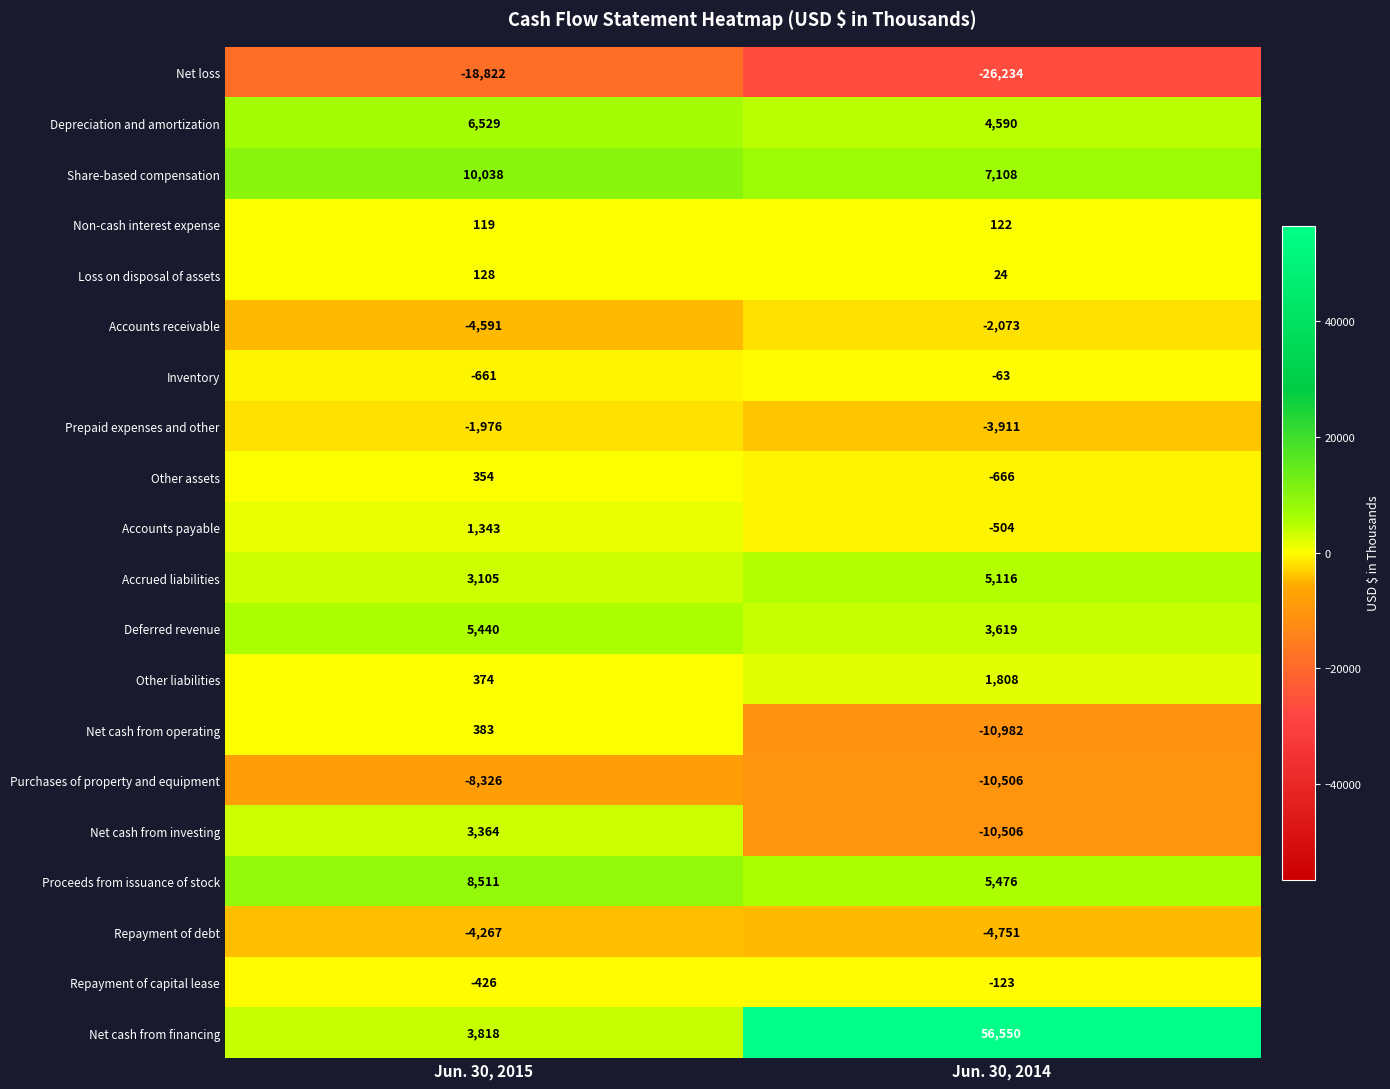

At which category is the sum across all series the highest?

Jun. 30, 2014